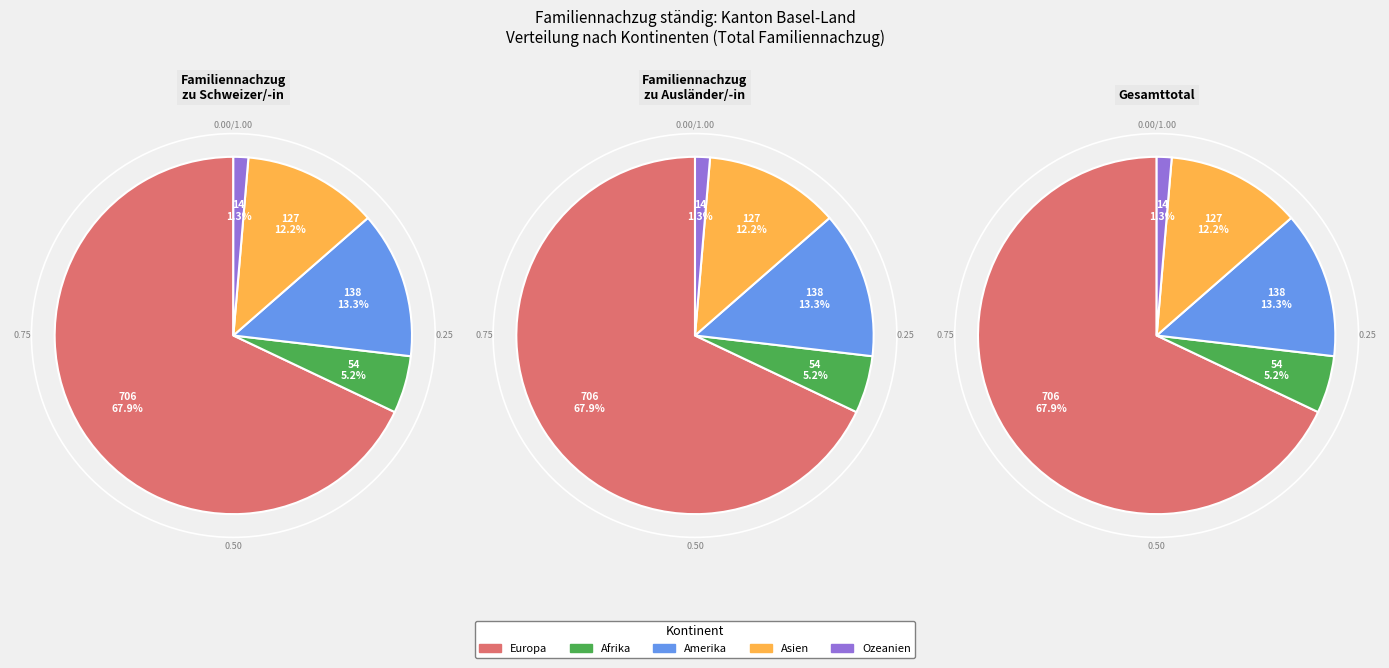

Rank the categories by value from lowest to highest.

Ozeanien, Afrika, Asien, Amerika, Europa